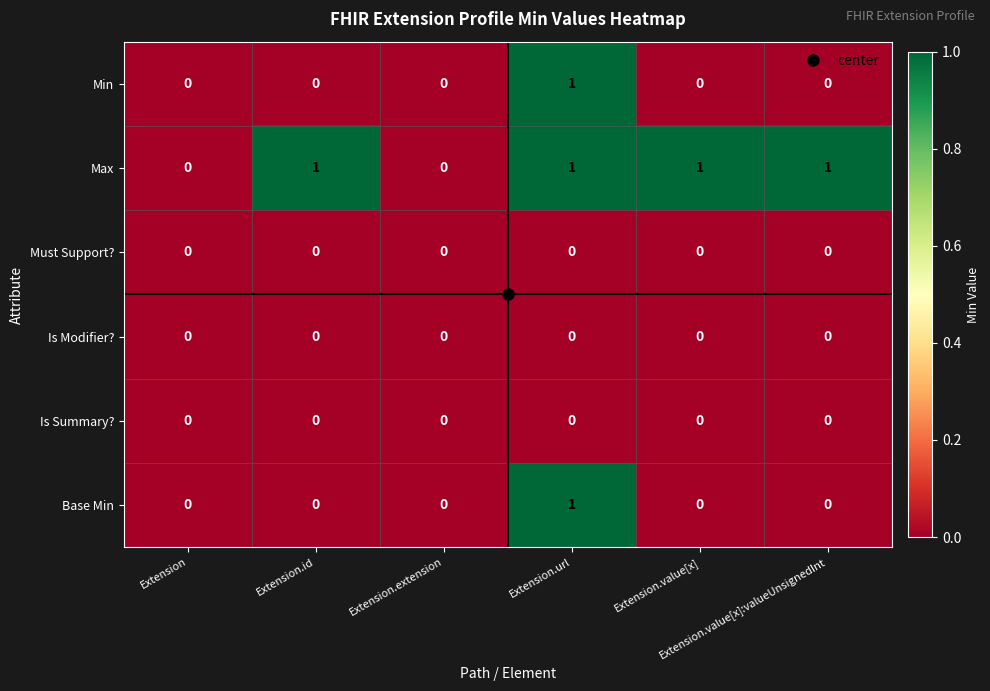

Count the Min values in the range 0 to 1.

6